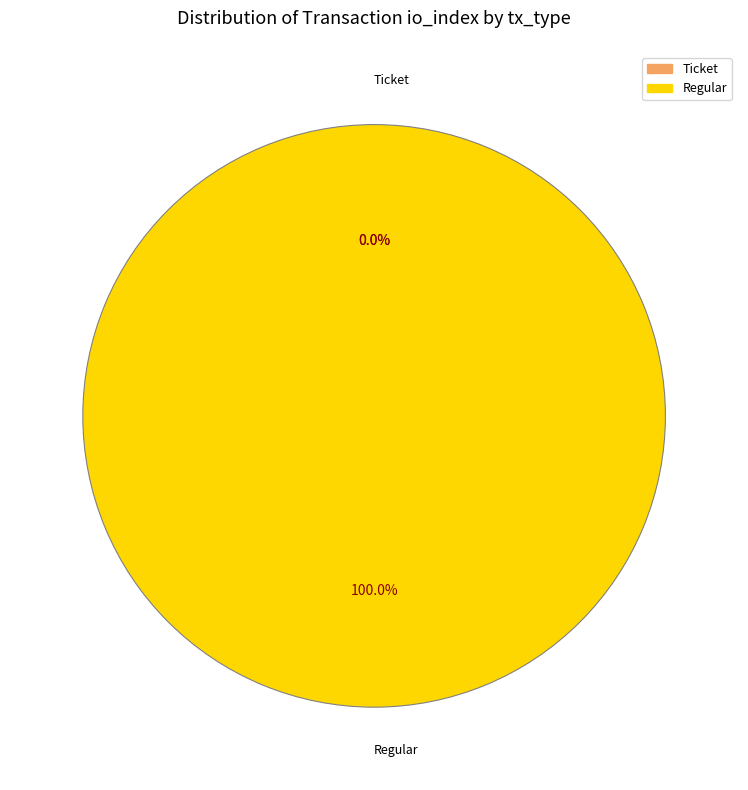

How many slices are in this pie chart?

2